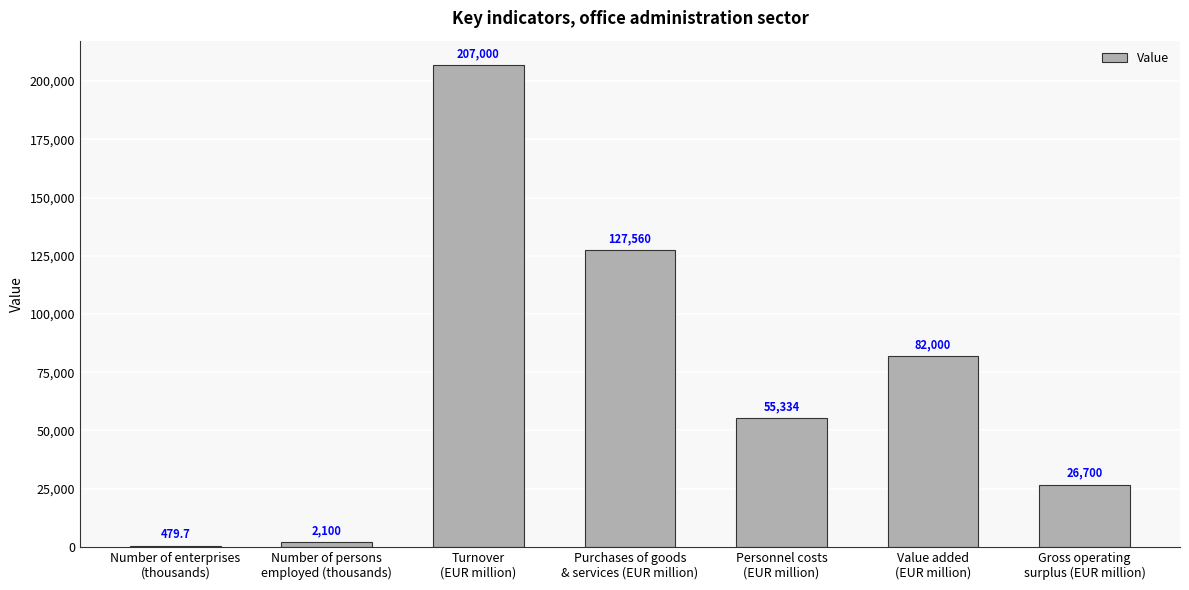

What is the maximum value shown in the chart?

207000.0